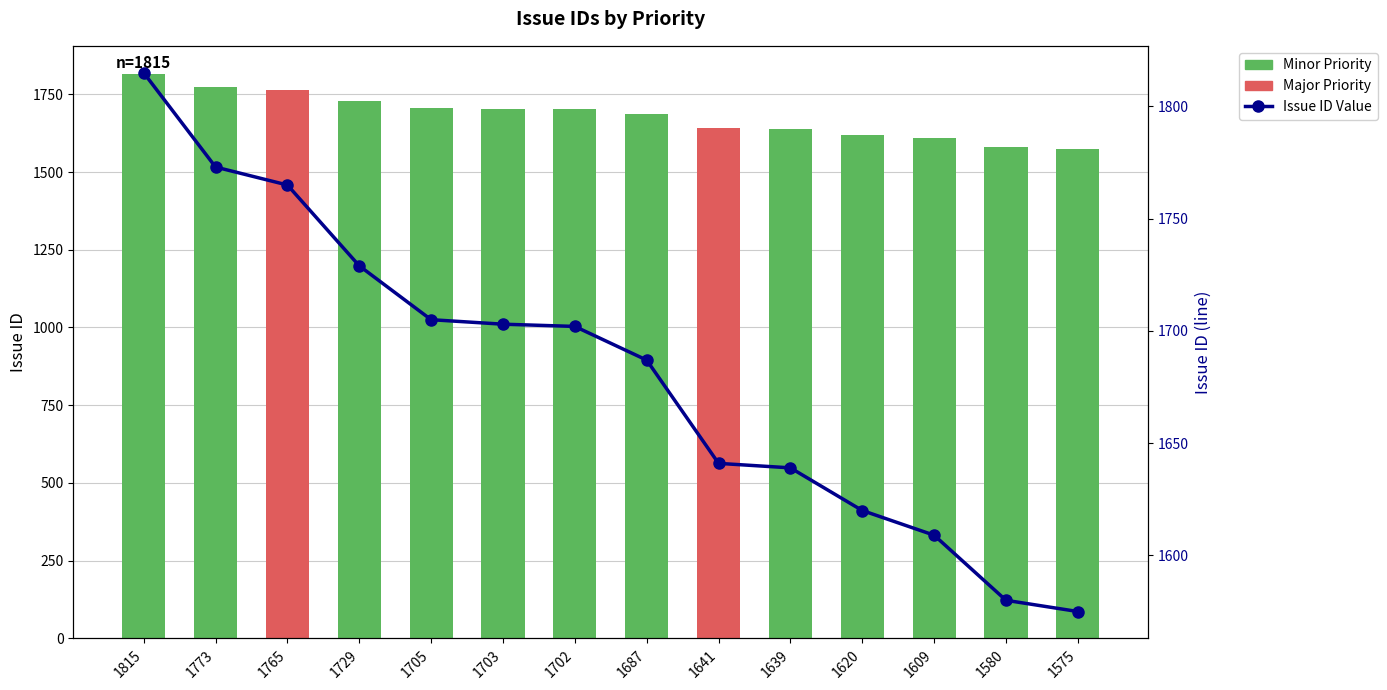

How many data points does each series have?

14